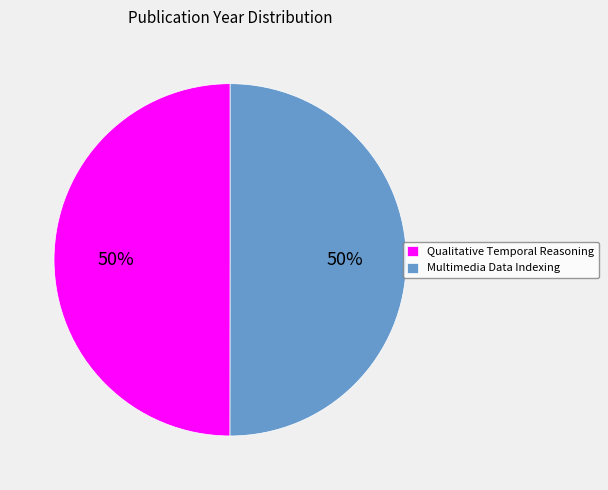

Is the sum of Multimedia Data Indexing and Qualitative Temporal Reasoning greater than half?

Yes